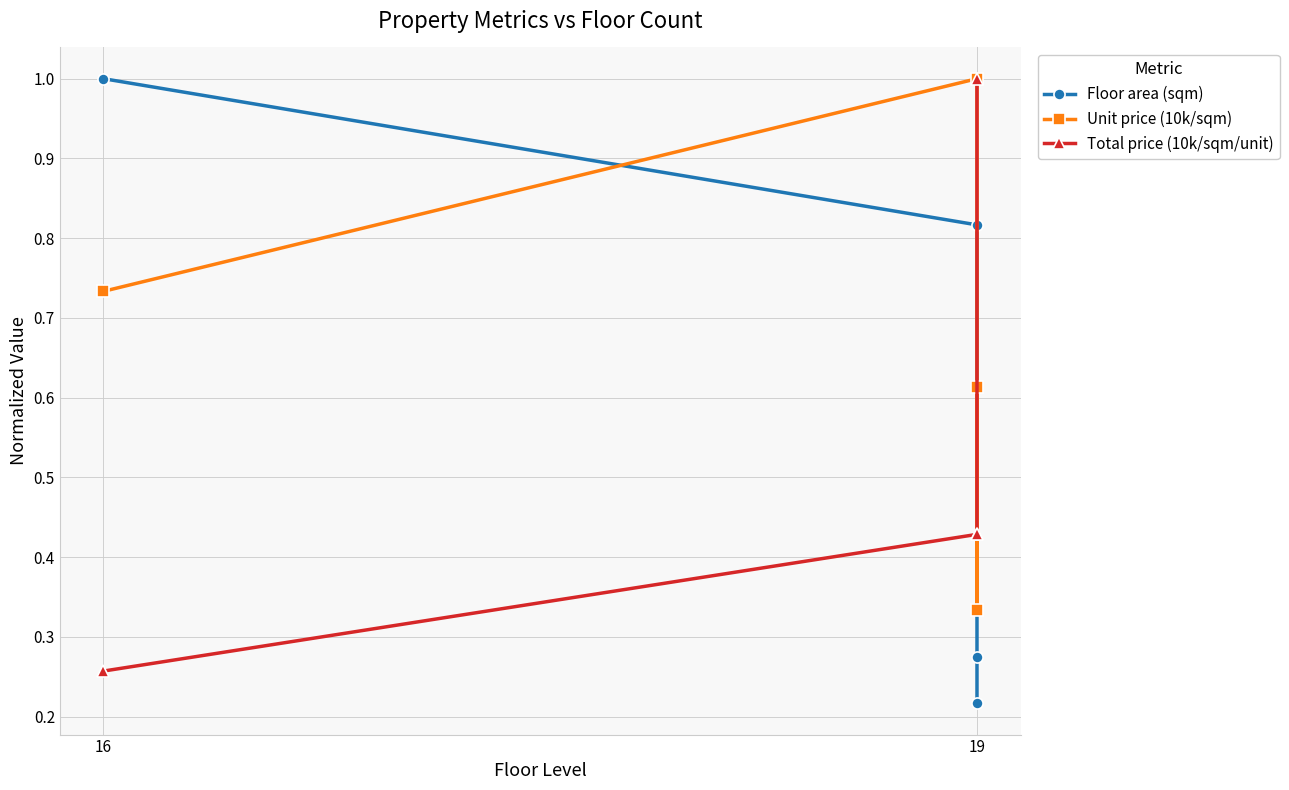

How many series are shown in this chart?

3